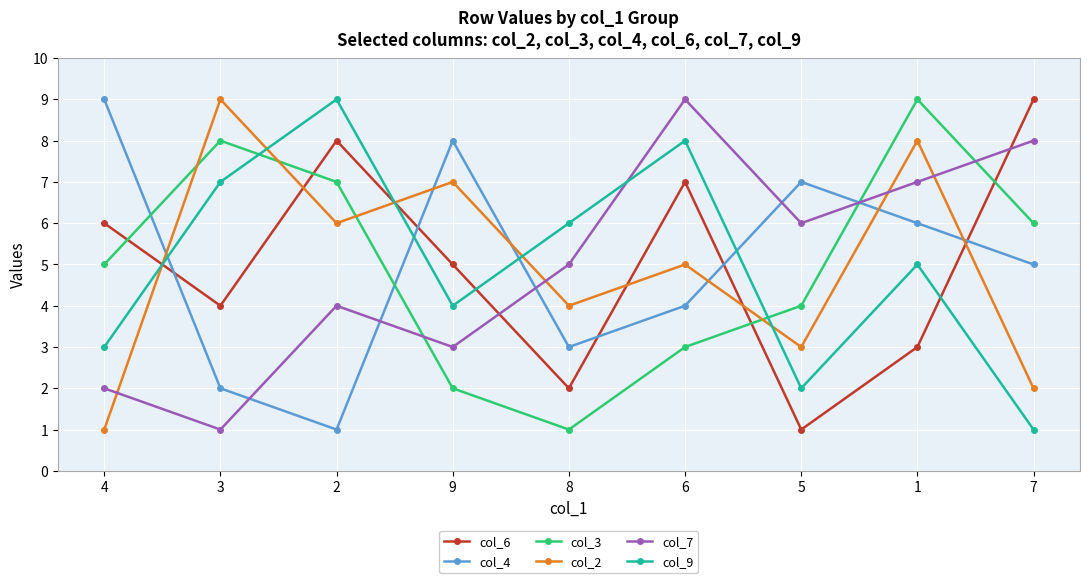

Rank the series at 1 from lowest to highest value.

col_6, col_9, col_4, col_7, col_2, col_3